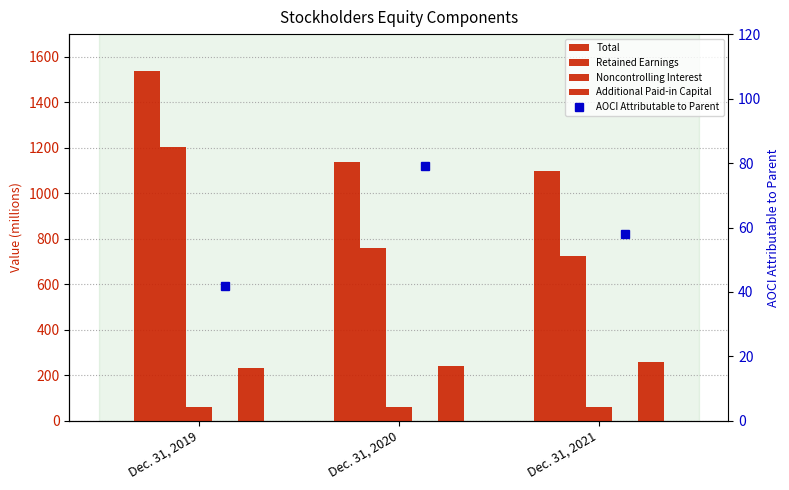

Reading left to right, list all the values displayed in this chart.

Total: 1536	1140	1098
Retained Earnings: 1203	759	726
Noncontrolling Interest: 60	60	60
Additional Paid-in Capital: 232	242	257
AOCI Attributable to Parent: 42	79	58